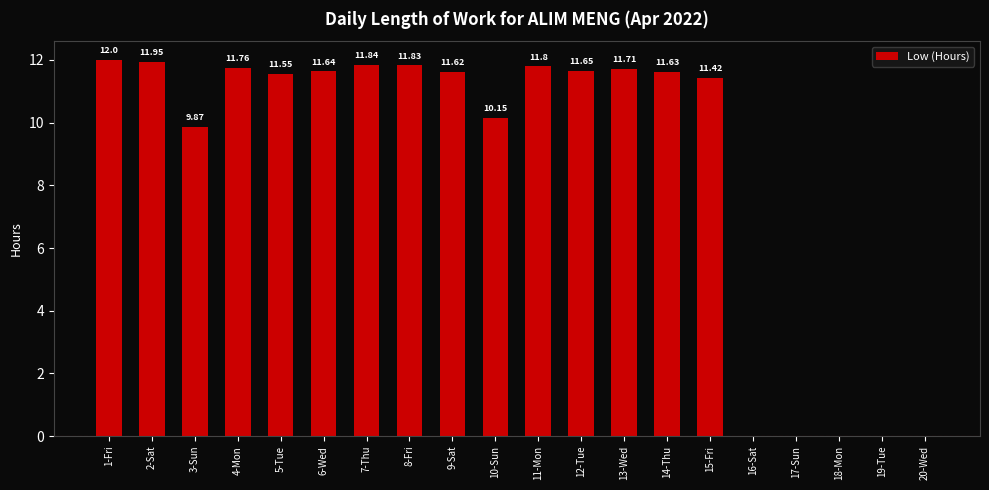

How many series are shown in this chart?

1